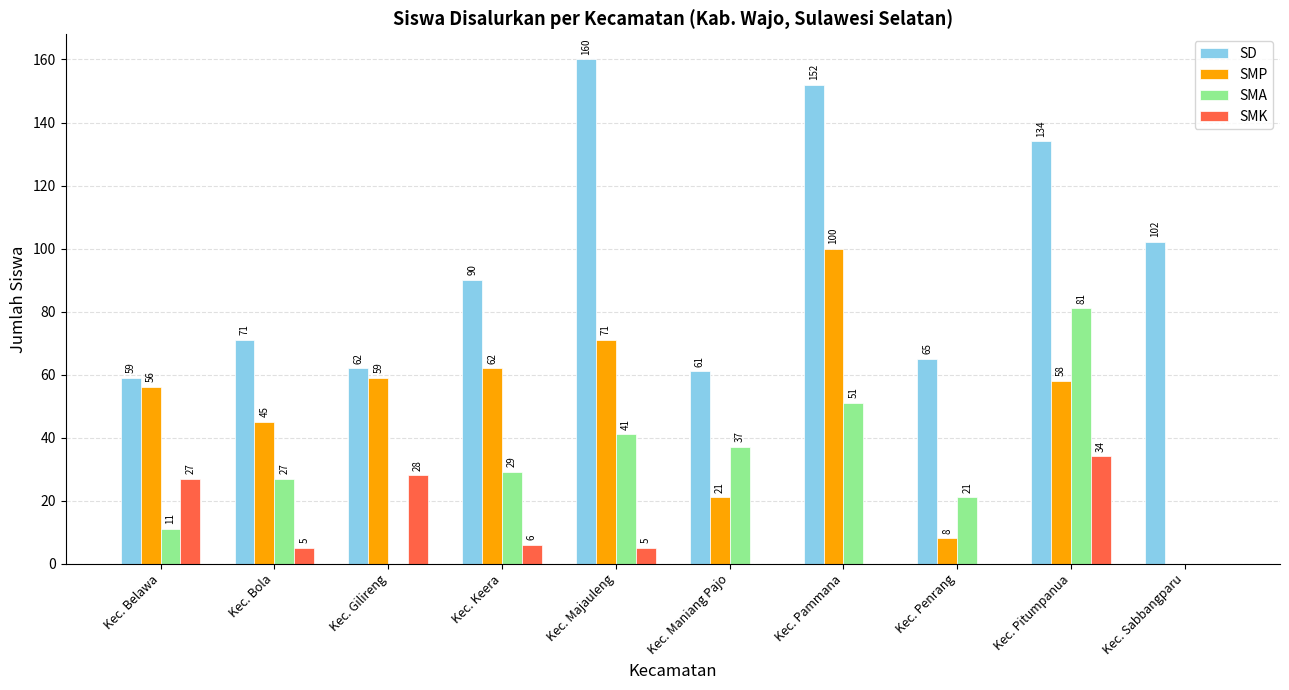

Where does the SMP series first go above 58?

Kec. Gilireng